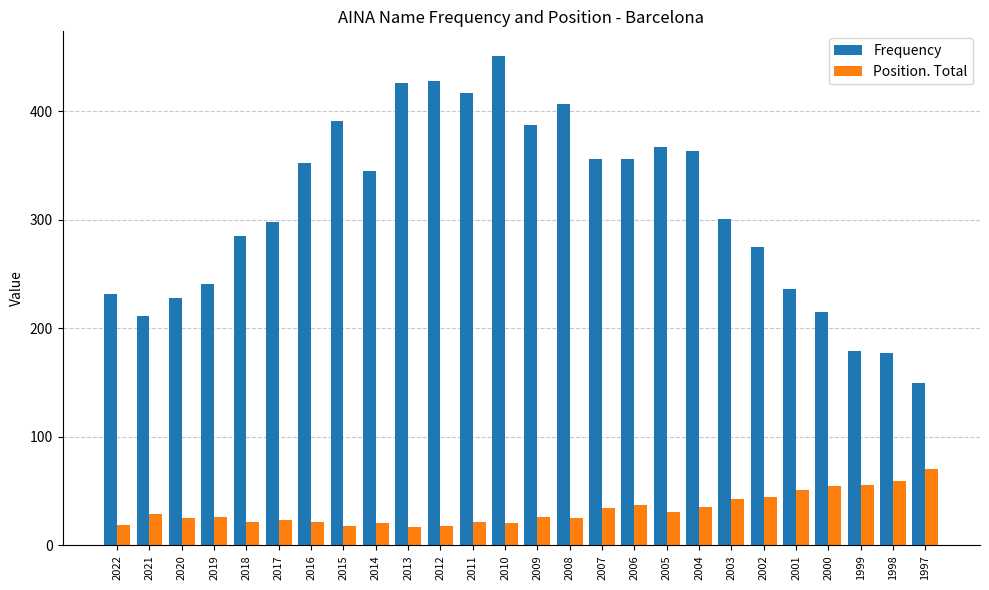

List the series in order of their peak value, lowest first.

Position. Total, Frequency